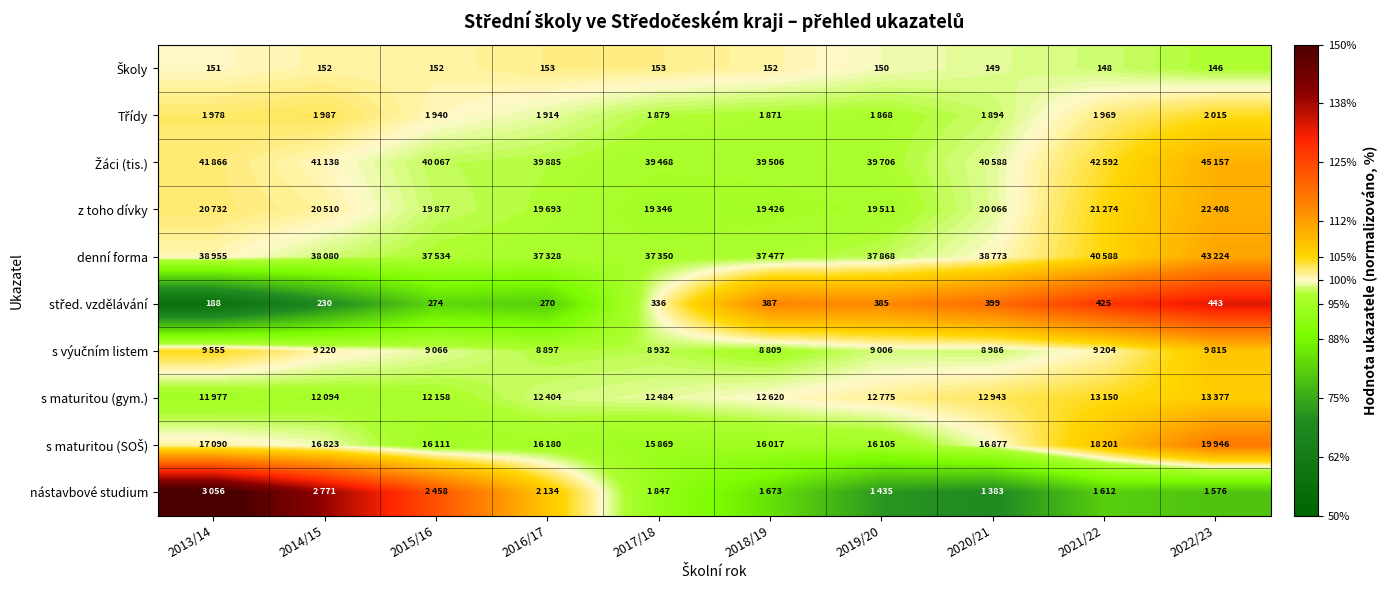

Is the value of Třídy at 2022/23 greater than the value of s maturitou (gym.) at 2014/15?

Yes